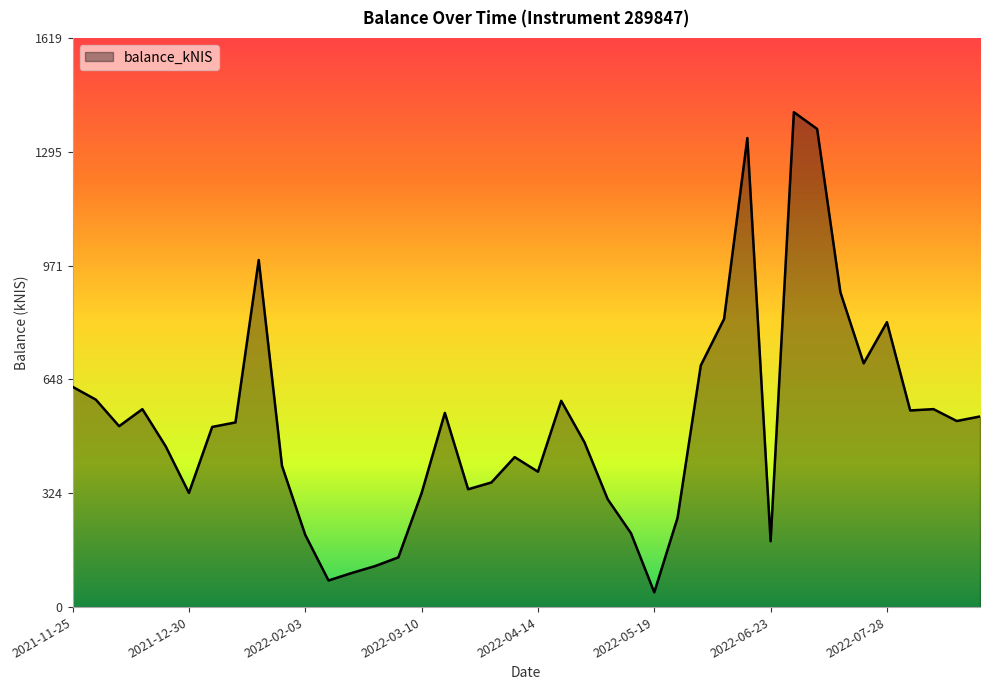

Does the chart have visible grid lines?

No